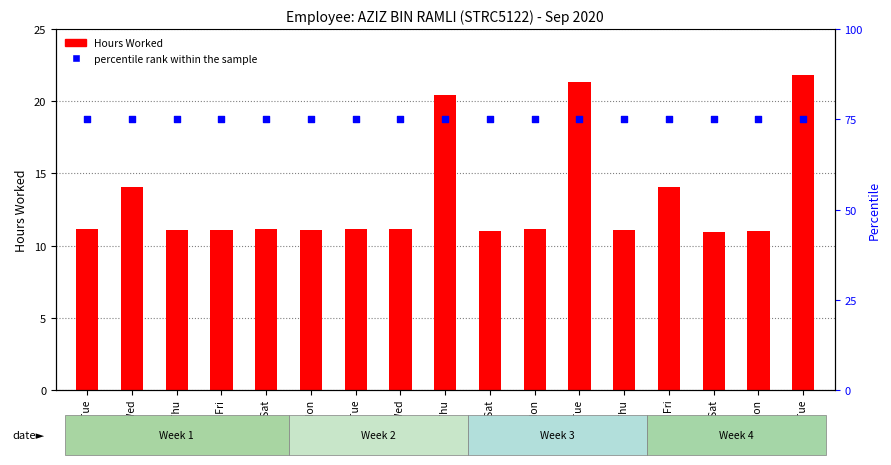

Which series reaches the maximum Y coordinate?

percentile rank within the sample